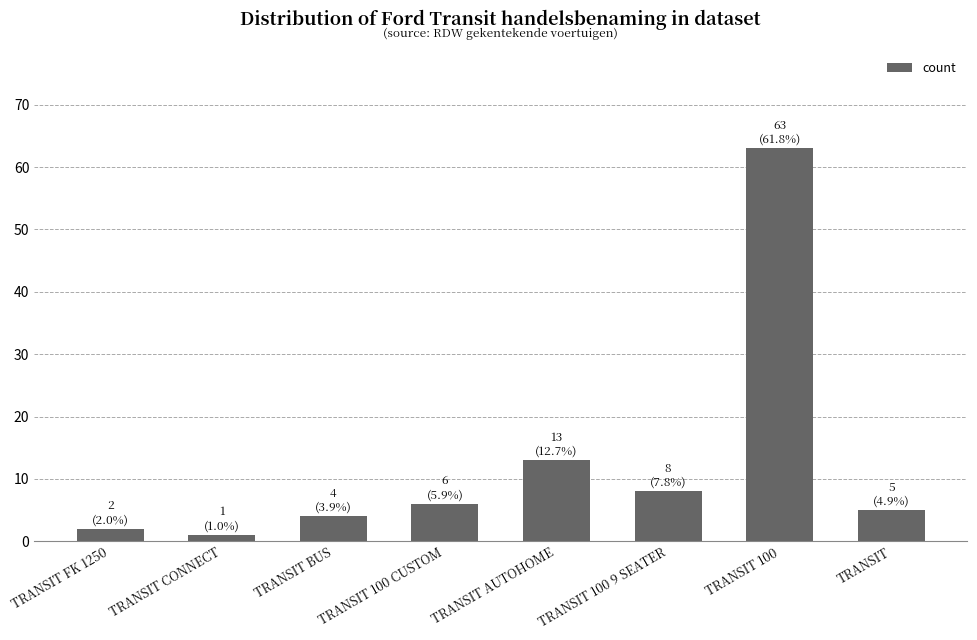

What is the label of the 3rd bar from the right?

TRANSIT 100 9 SEATER